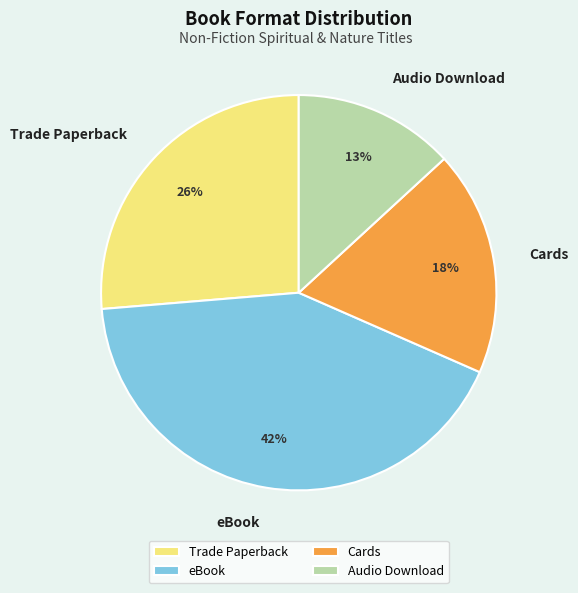

Which has a higher value, eBook or Cards?

eBook